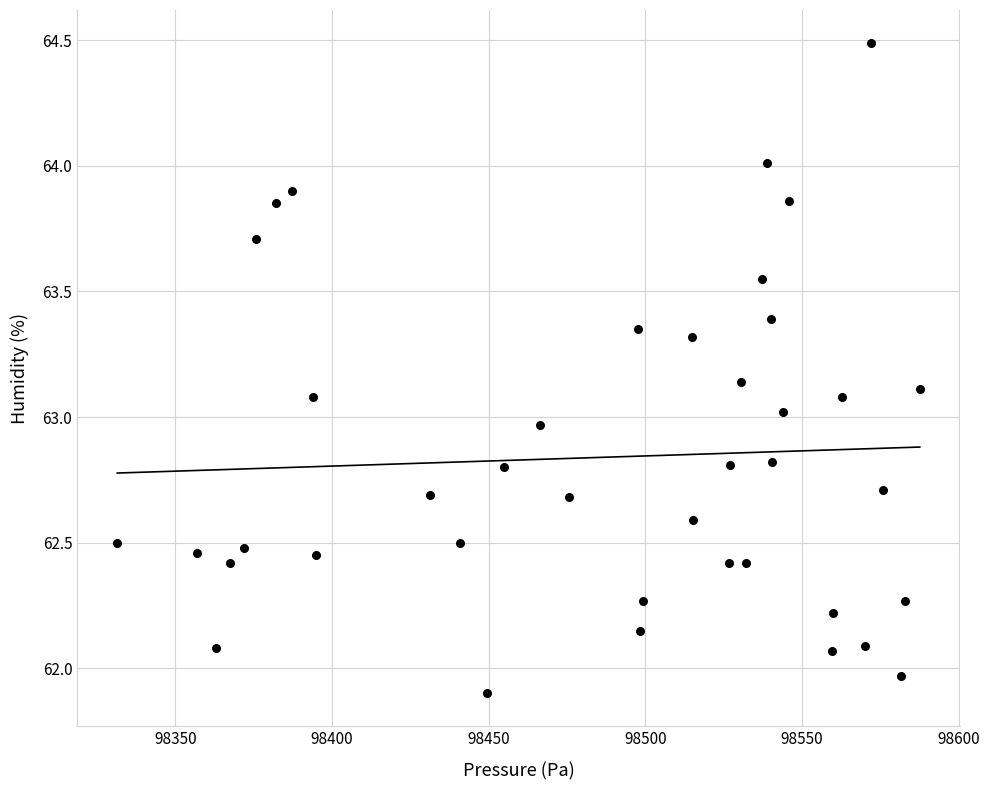

What is the range of Y values (max minus min)?

2.6